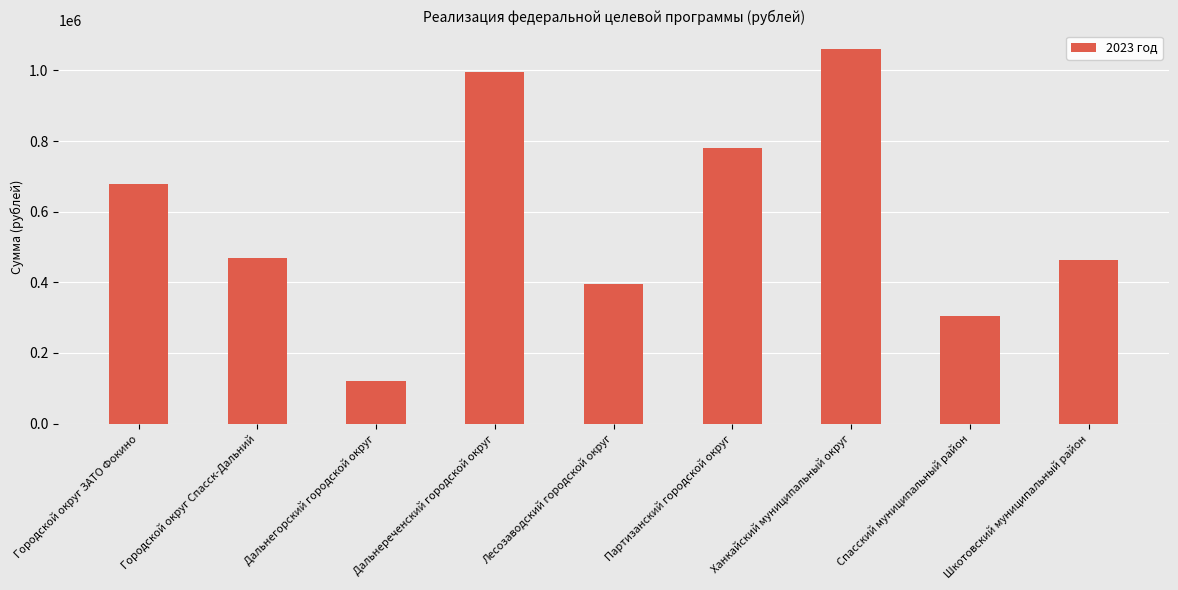

True or false: the data shows 496565.9 at Дальнереченский городской округ.

False